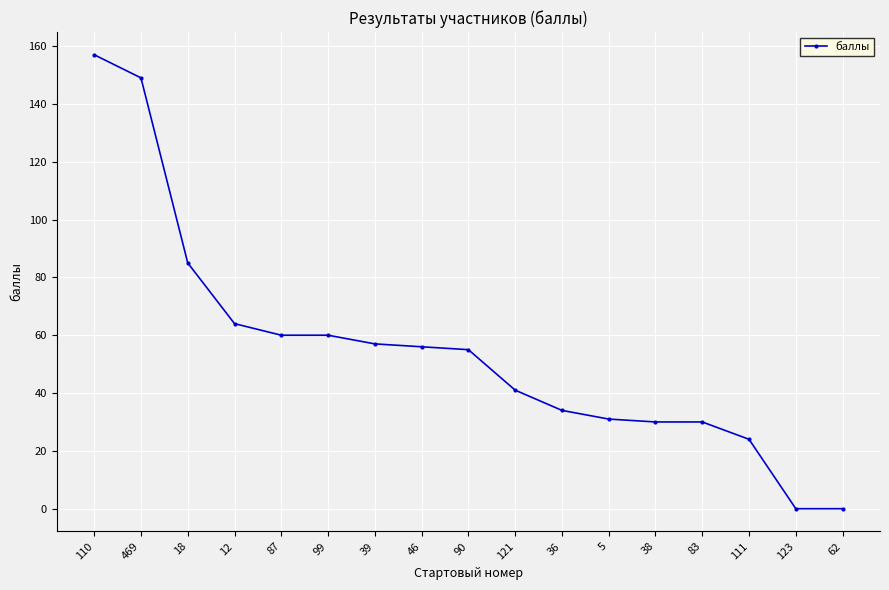

What is the label of the 6th point from the left?

99